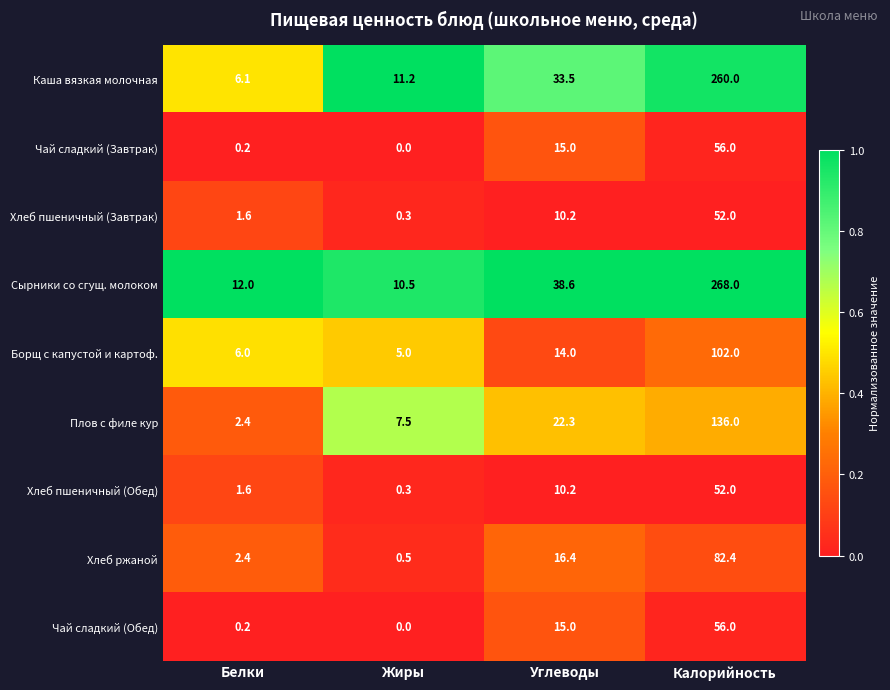

At which category is the sum across all series the highest?

Калорийность